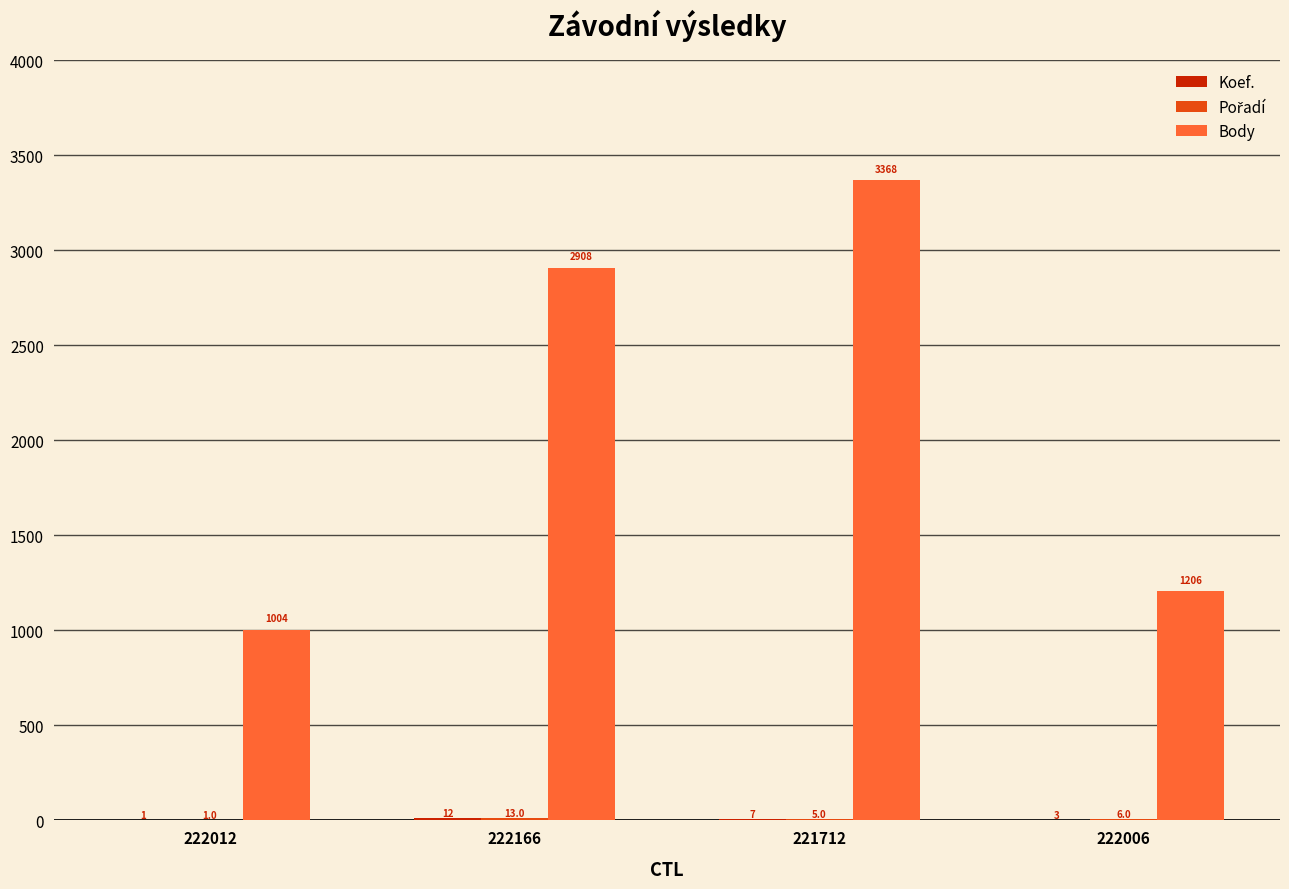

What is the total value across all series at 222012?

1006